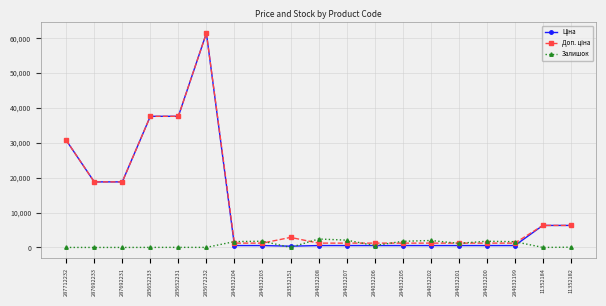

What is the value of the Залишок point at the 17th from the left?

1649.0